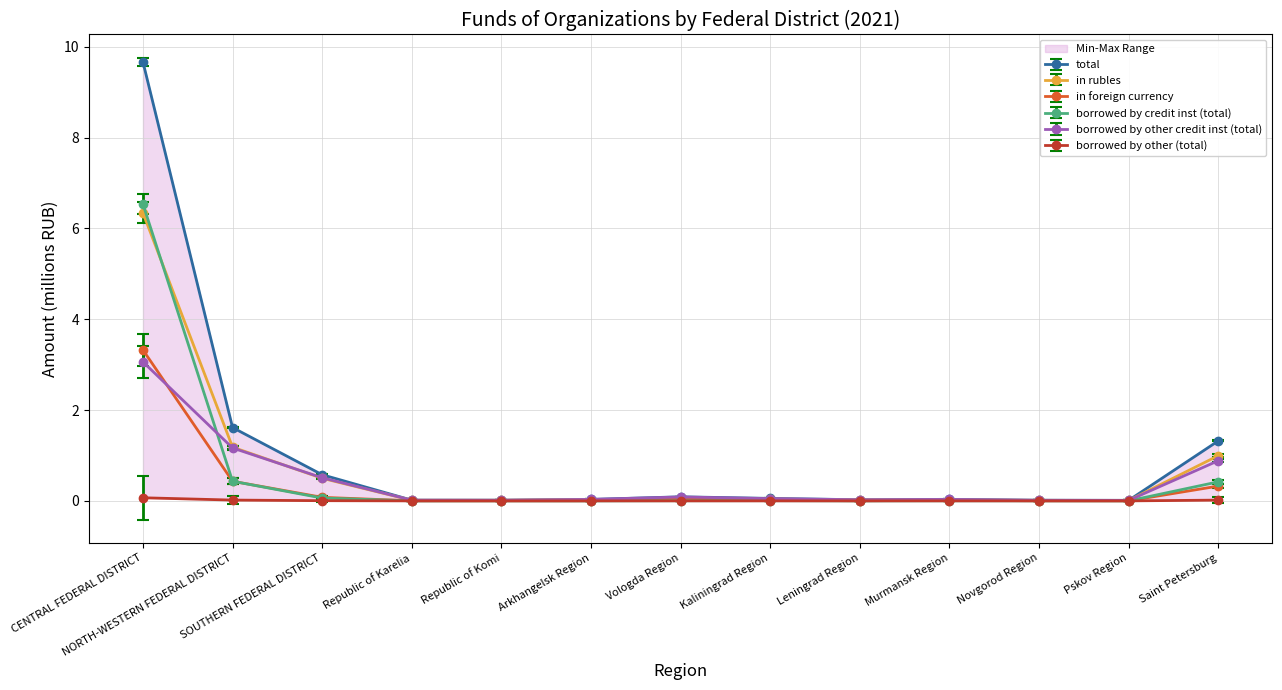

Rank the series at Novgorod Region from lowest to highest value.

borrowed by other (total), borrowed by credit inst (total), in foreign currency, in rubles, borrowed by other credit inst (total), total